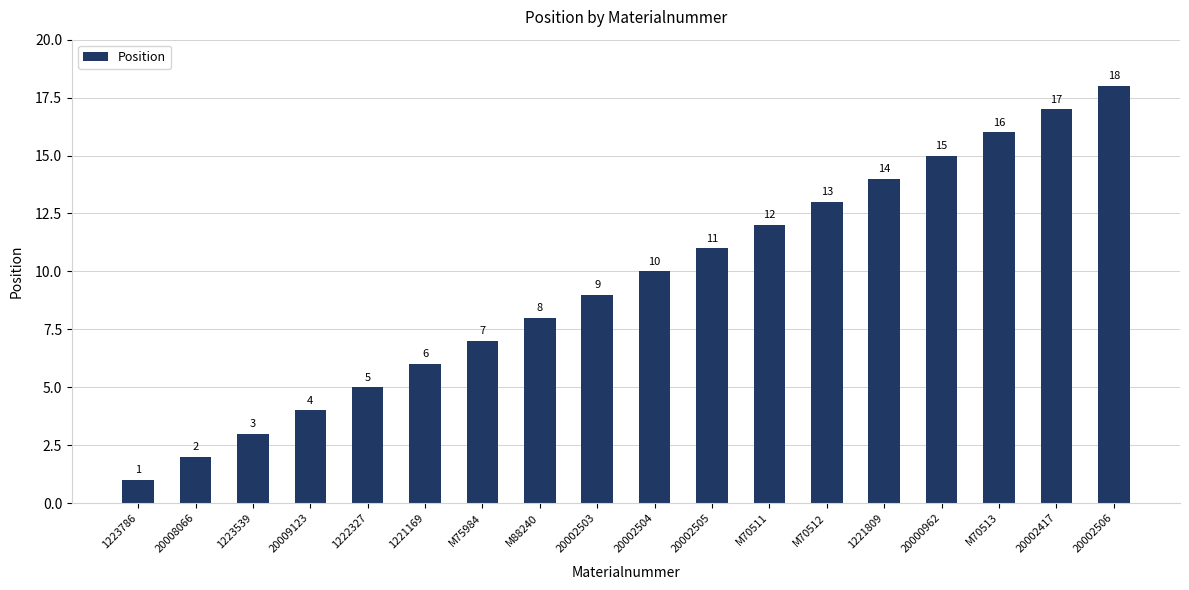

What is the average value?

10